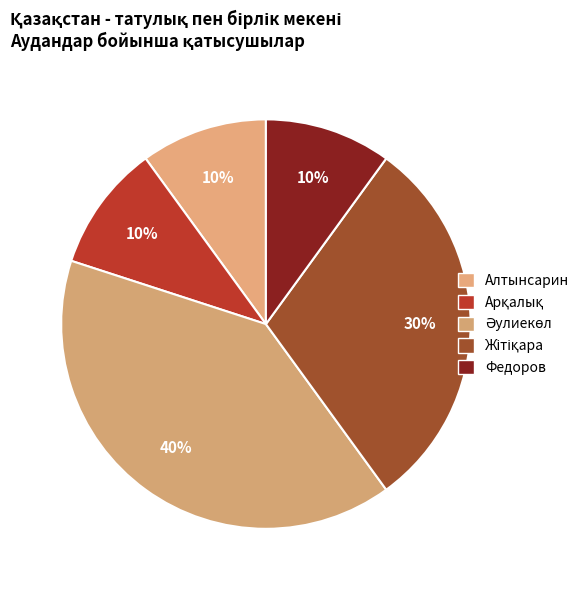

Count the number of slices in the pie.

5